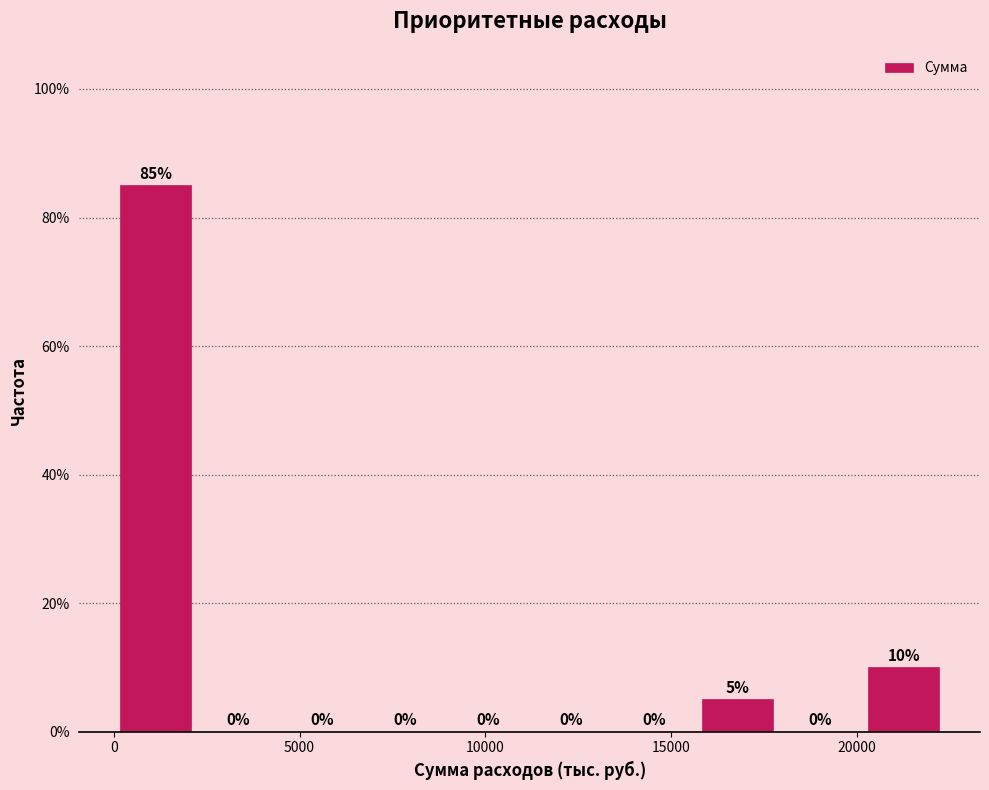

Reading left to right, list every bar in this chart as the range it spans on the x-axis followed by its height. The bar edges are not printed on the chart, so give them approximately, as read against the axis.

0 to 2000: 85
2000 to 4500: 0
4500 to 6500: 0
6500 to 9000: 0
9000 to 11000: 0
11000 to 13500: 0
13500 to 15500: 0
15500 to 18000: 5
18000 to 20000: 0
20000 to 22500: 10